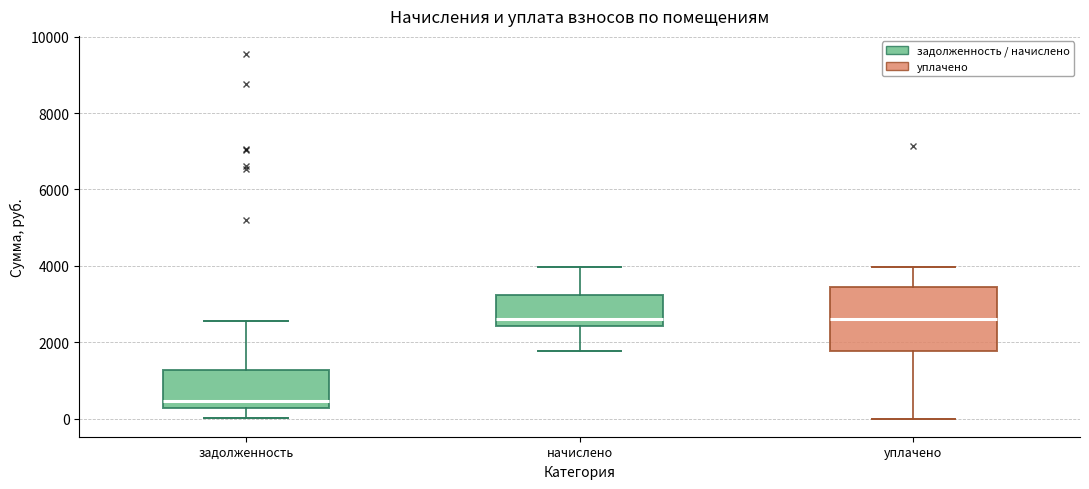

Reading left to right, transcribe this box plot: for each box, give where its median line is, the range the box spans, and where its two whiskers end, as read against the y-axis. The values are not printed on the chart, so give them approximately, as read against the axis.

задолженность: median 400, box 200 to 1200, whiskers 0 to 2600
начислено: median 2600, box 2400 to 3200, whiskers 1800 to 4000
уплачено: median 2600, box 1800 to 3400, whiskers 0 to 4000